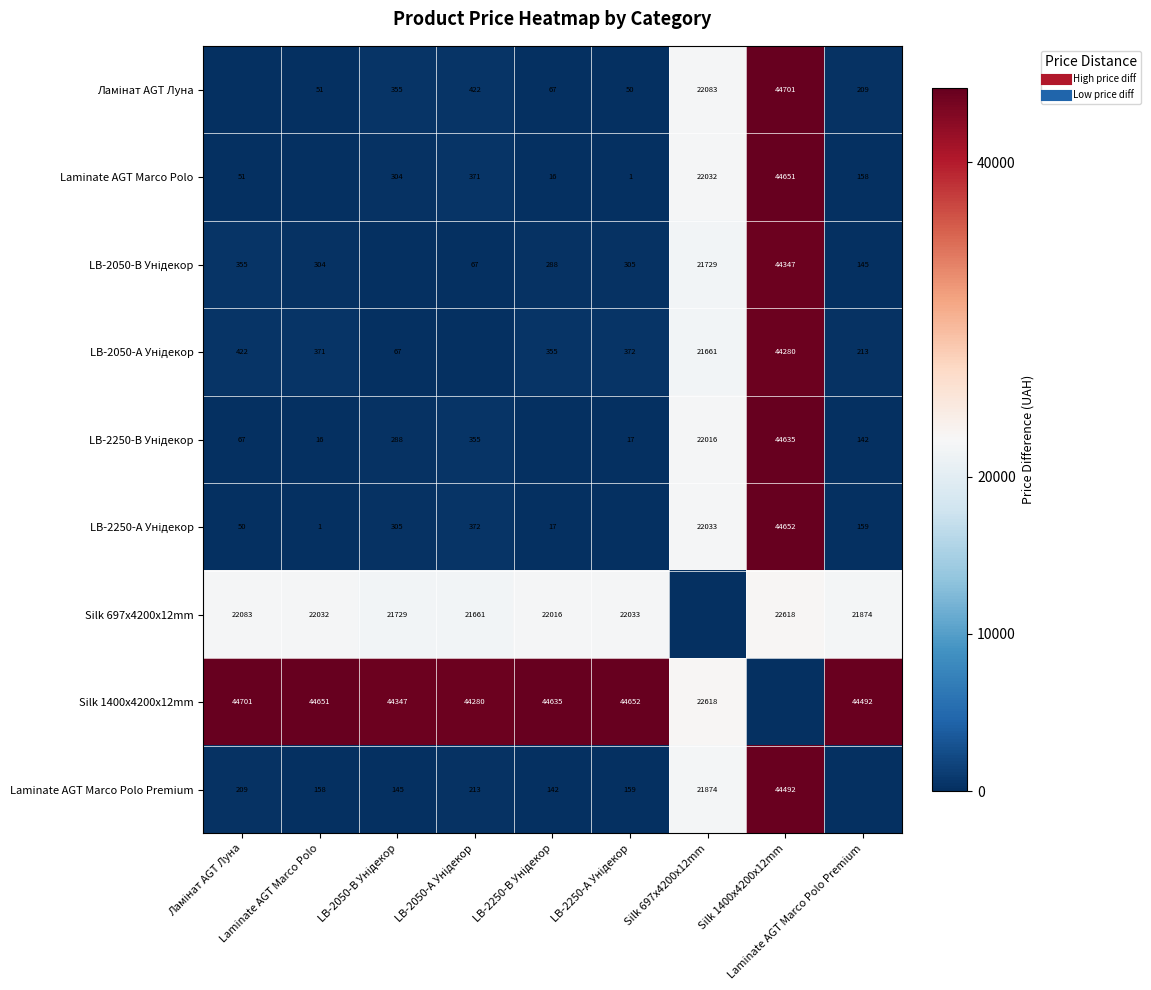

Is the value of Silk 697x4200x12mm at Laminate AGT Marco Polo greater than the value of Laminate AGT Marco Polo Premium at LB-2250-В Унідекор?

Yes